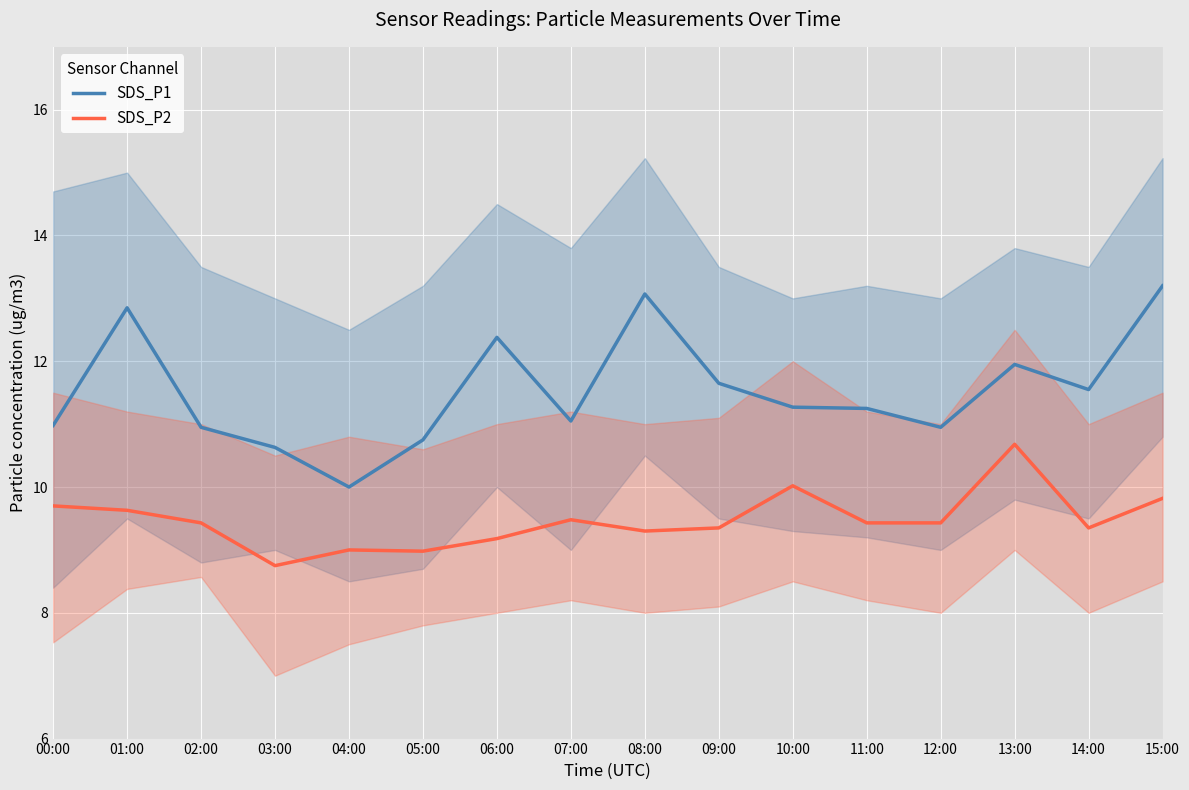

True or false: SDS_P1 and SDS_P2 intersect in this chart.

False